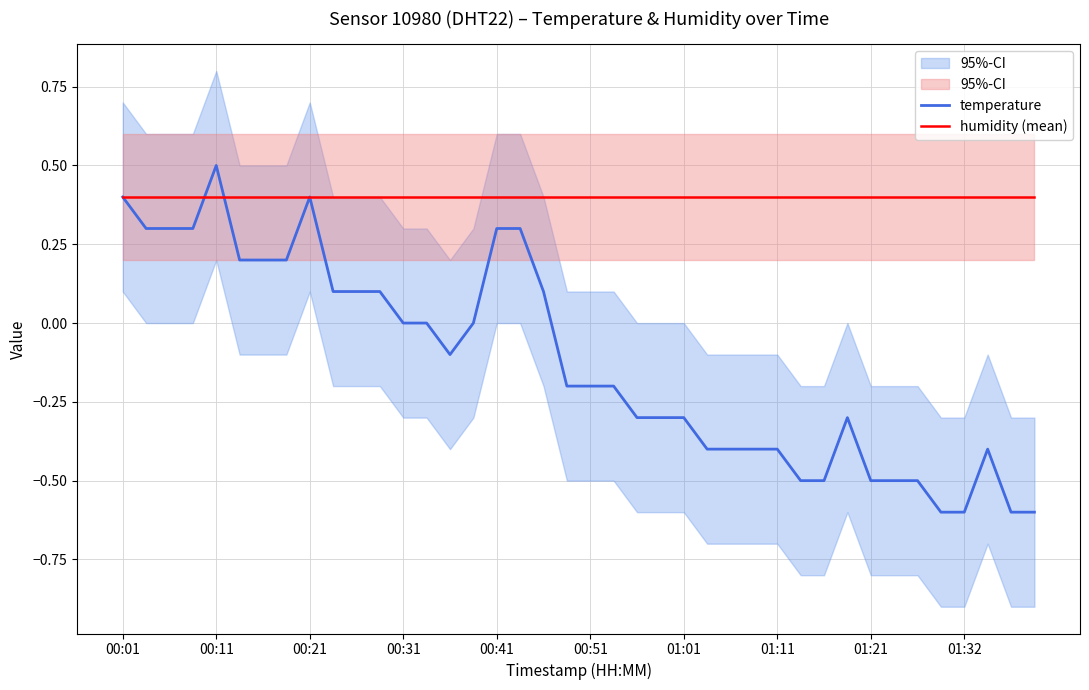

Is it true that temperature equals -0.2 at 34?

False